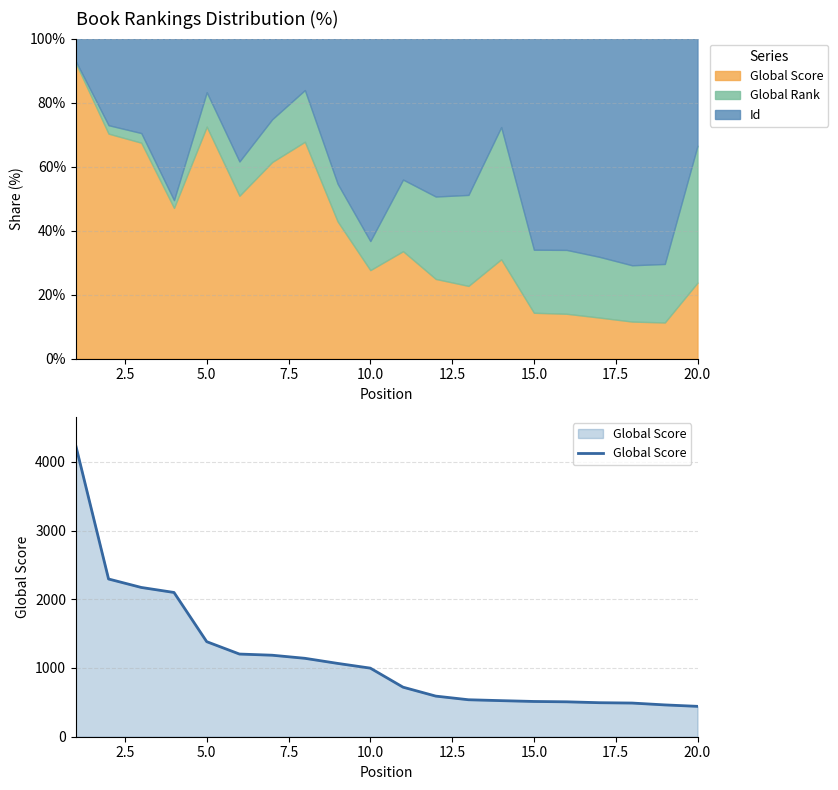

What is the smallest value displayed?

442